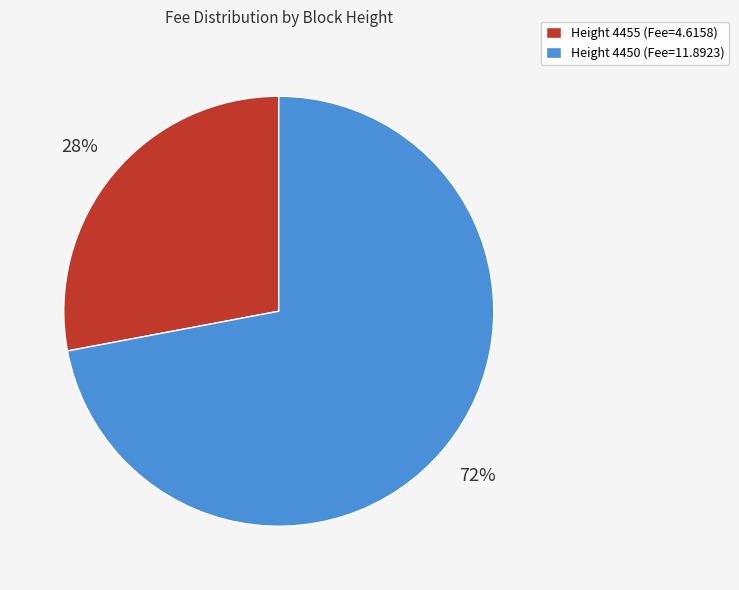

True or false: Height 4450 (Fee=11.8923) accounts for 72% of the total.

True